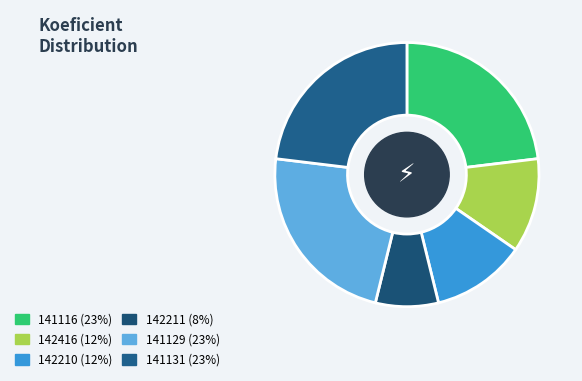

To the nearest percent, what percentage of the pie is 142210?

12%